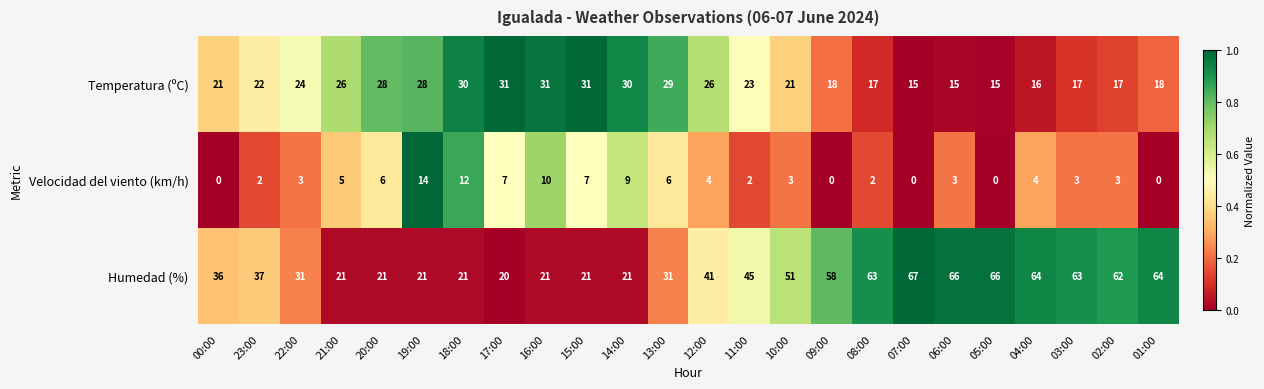

What is the difference between the second highest and second lowest values in the Temperatura (ºC) series?

16